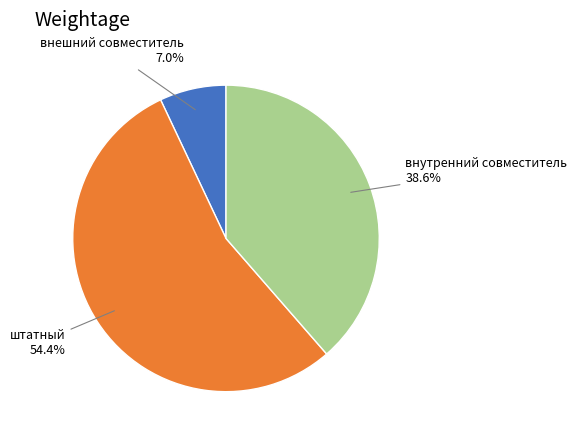

Is there any slice that represents more than half of the pie?

Yes